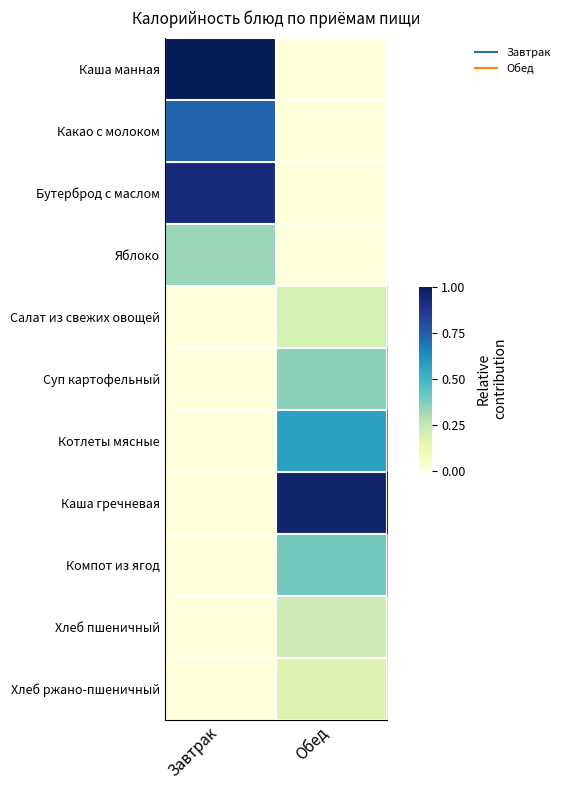

Rank the series by their maximum value, from highest to lowest.

Каша манная, Каша гречневая, Бутерброд с маслом, Какао с молоком, Котлеты мясные, Компот из ягод, Суп картофельный, Яблоко, Хлеб пшеничный, Салат из свежих овощей, Хлеб ржано-пшеничный